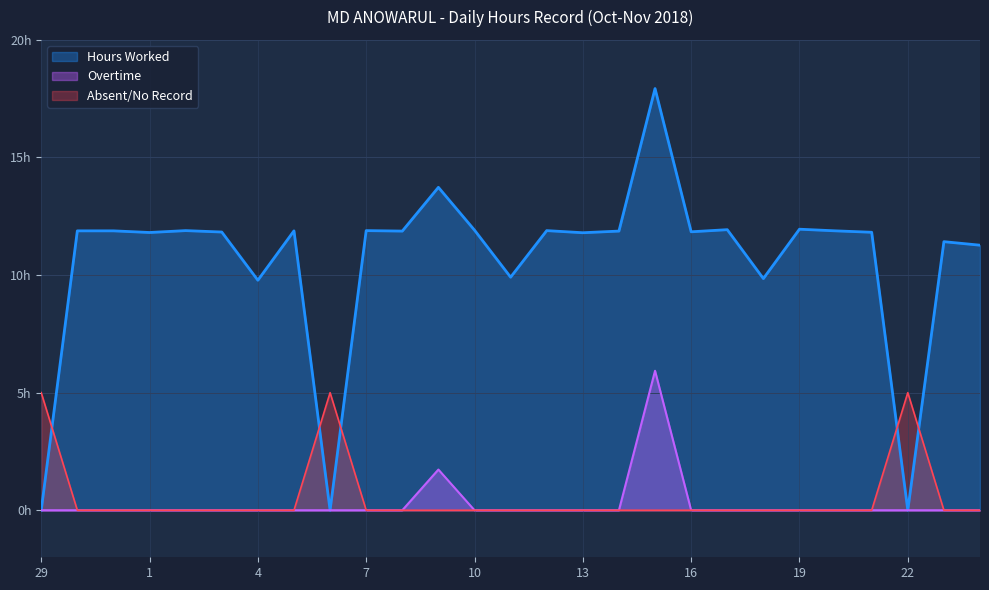

Read the Hours Worked value at 7.

11.9